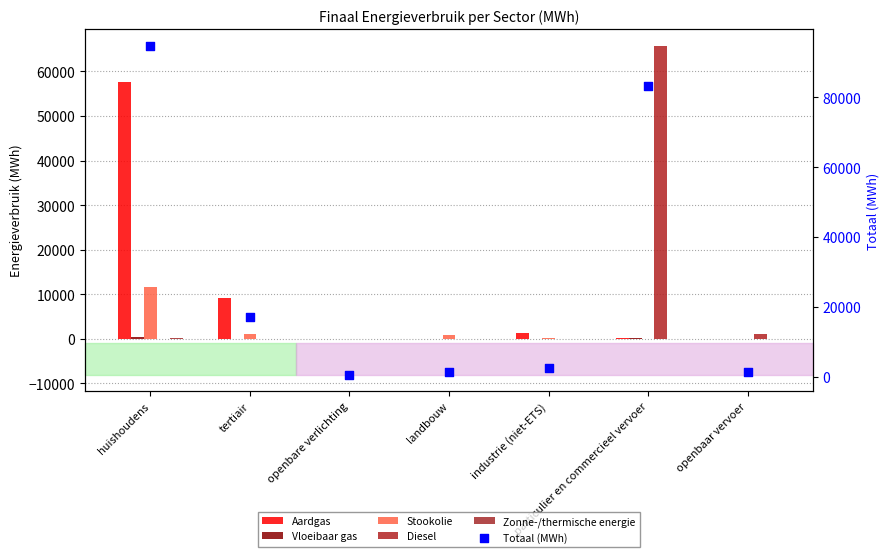

Which series has the largest total across all categories?

Totaal (MWh)